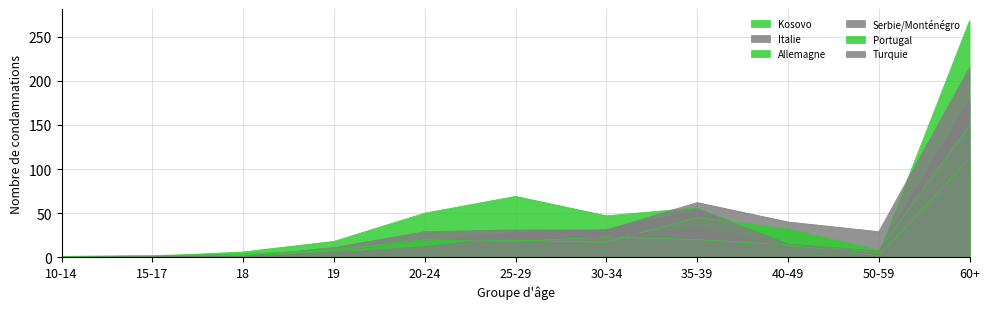

After their last crossing, which series has the higher values: Kosovo or Allemagne?

Kosovo